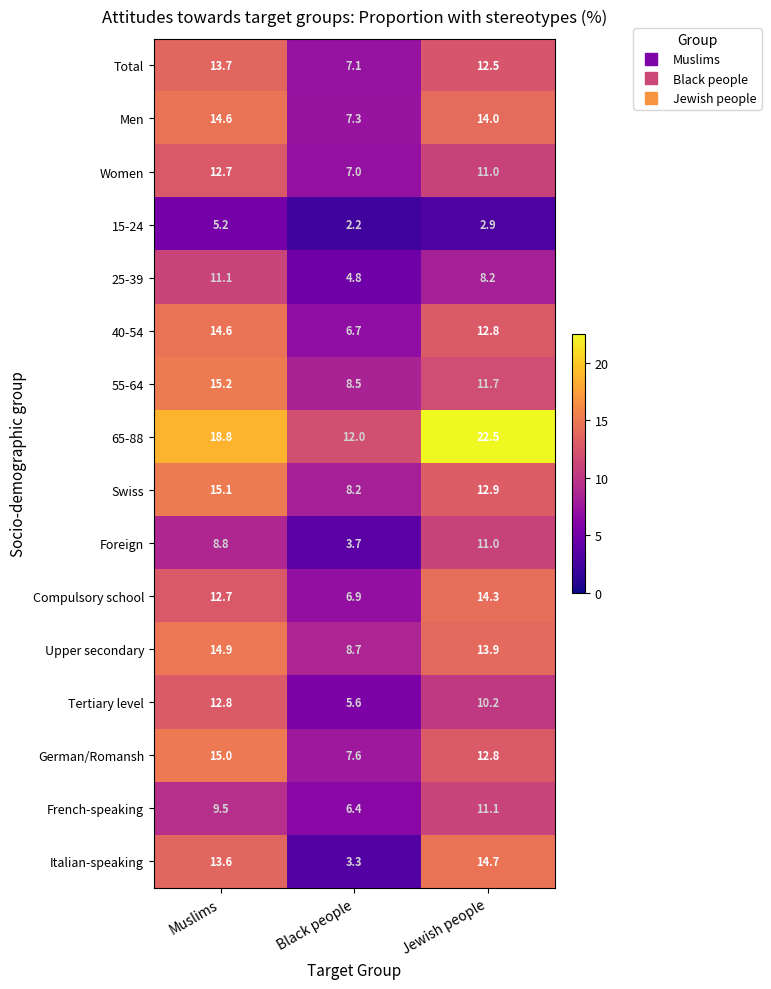

The value of French-speaking at Jewish people is 5.1. True or false?

False